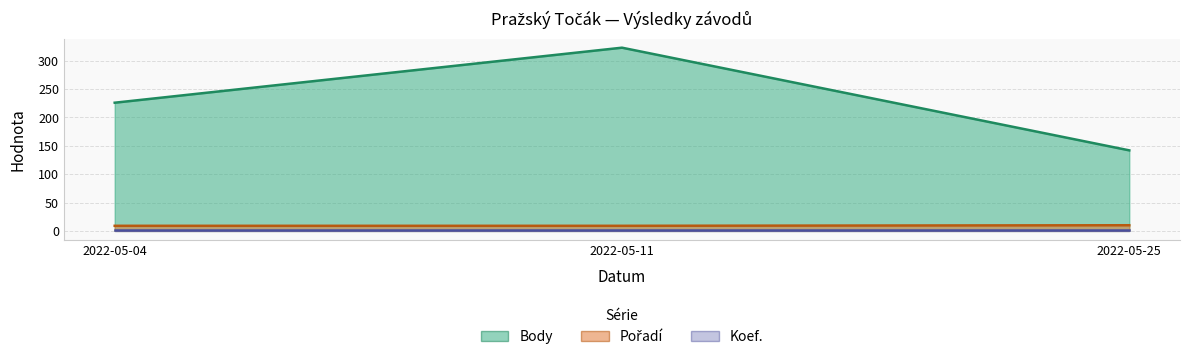

Is it true that Pořadí equals 5 at 2022-05-11?

False